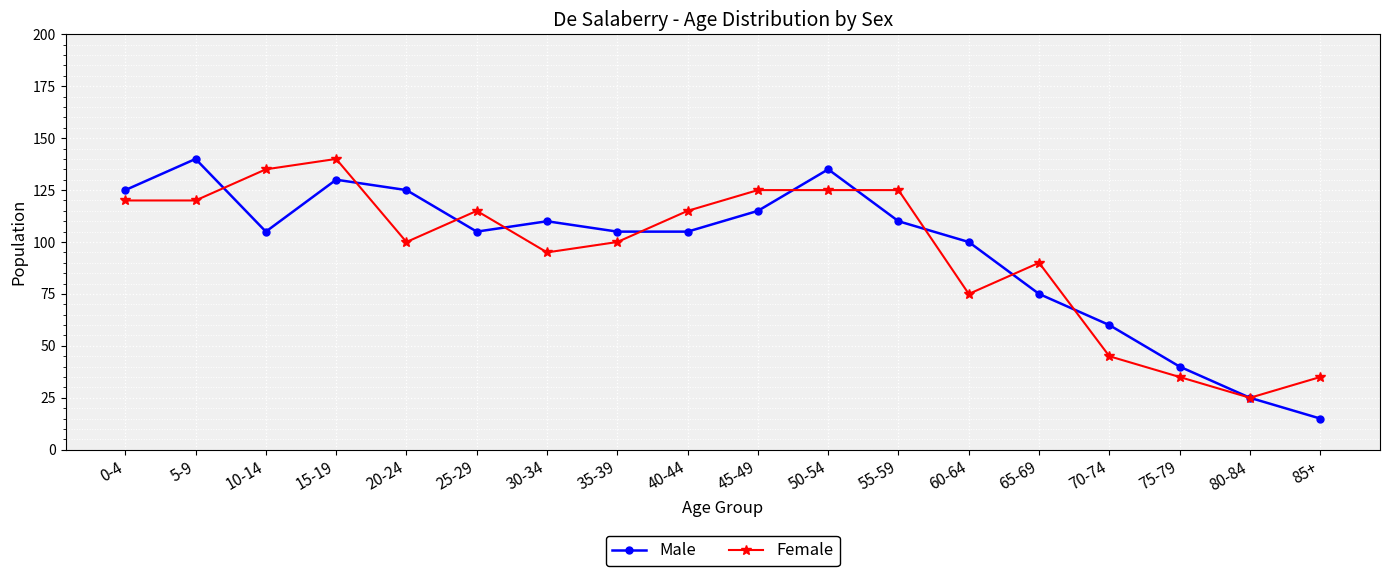

At which label does Female reach its minimum?

80-84